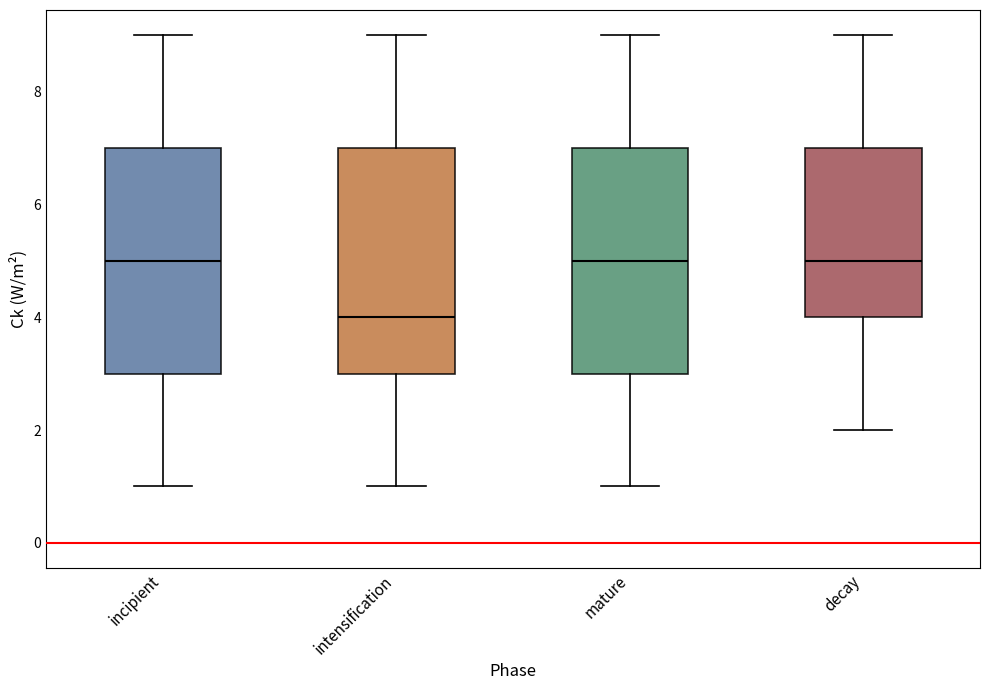

Which box has the lowest median line?

intensification